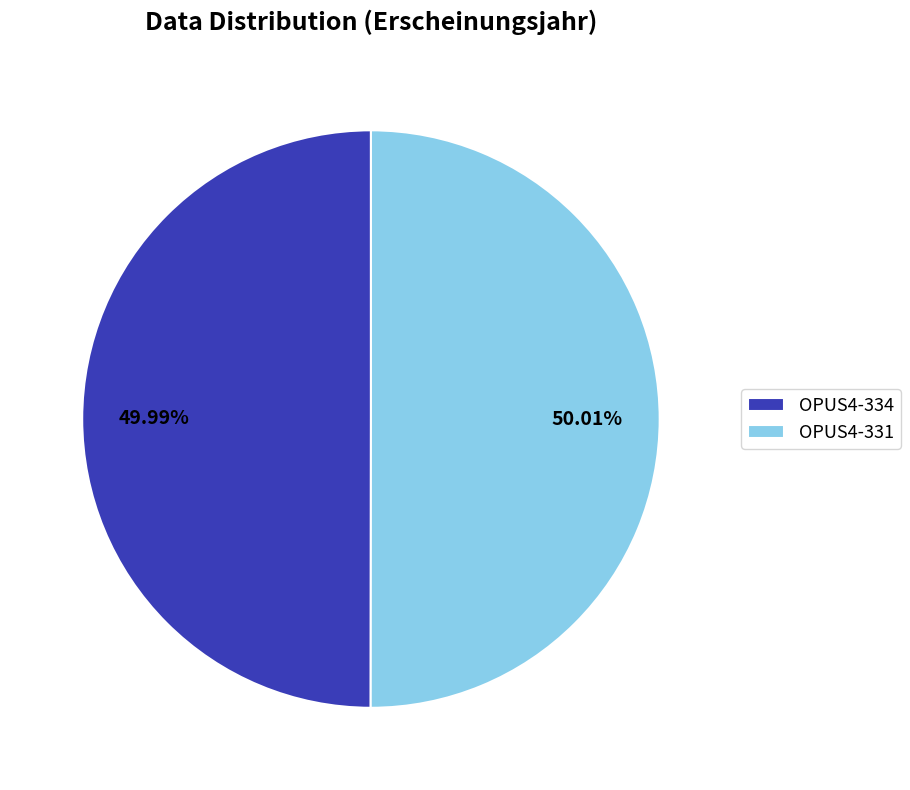

Does any single category account for the majority?

Yes